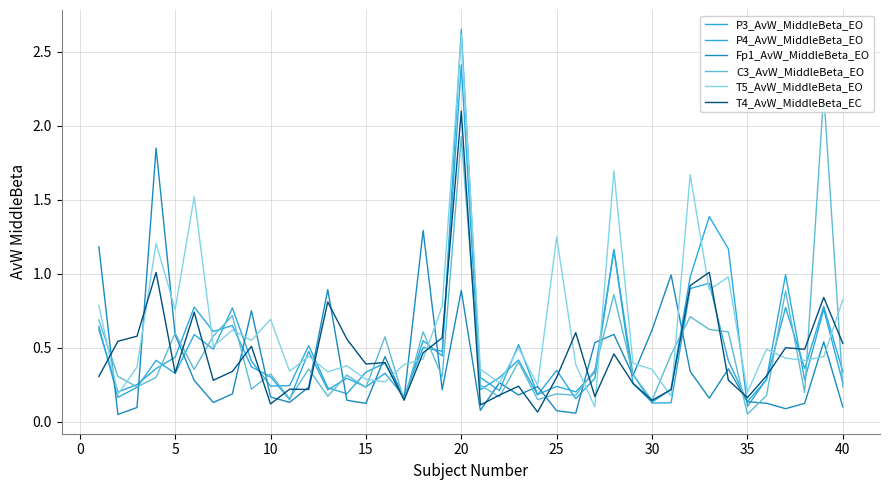

How many lines are shown in the chart?

6